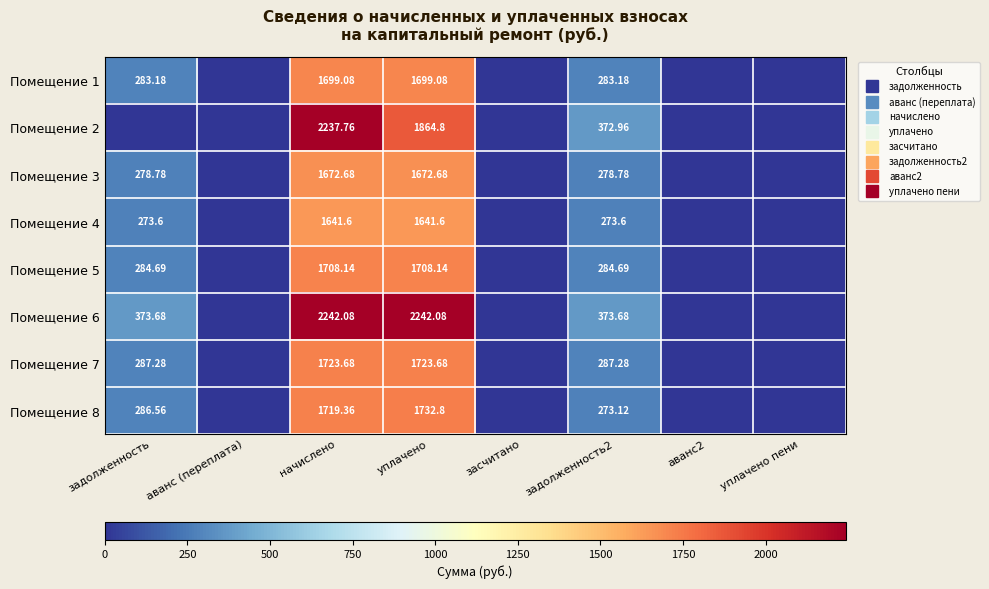

Is it true that Помещение 7 equals 0.0 at уплачено пени?

True